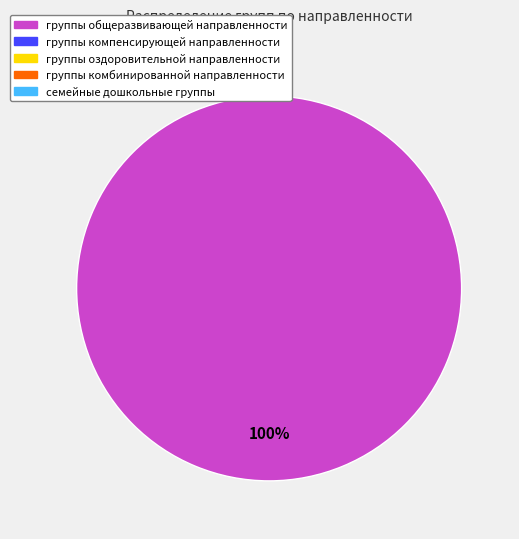

Does any single category account for the majority?

Yes